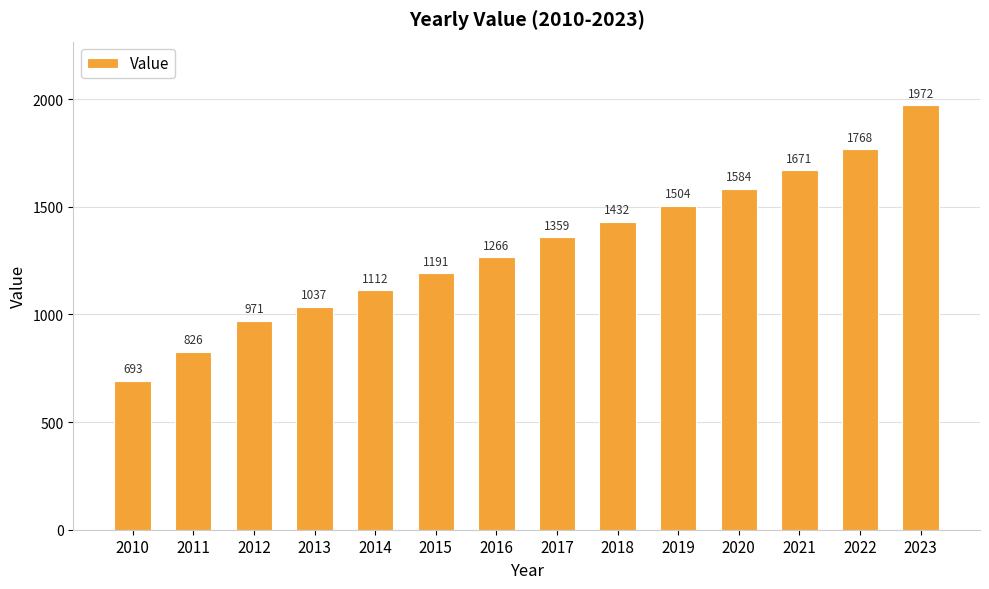

How many categories are shown in the chart?

14